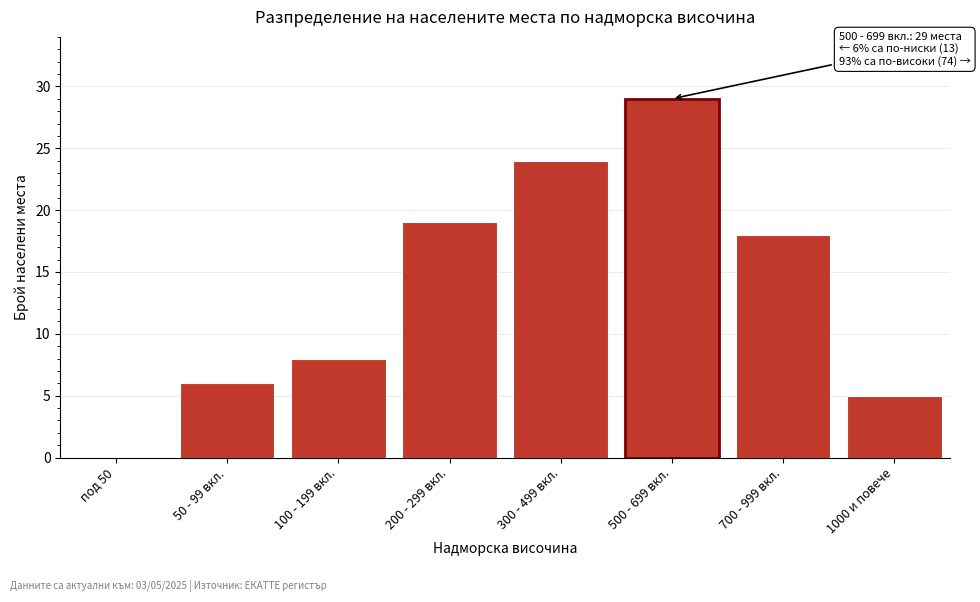

Reading left to right, extract all data points from this chart.

под 50=0	50 - 99 вкл.=6	100 - 199 вкл.=8	200 - 299 вкл.=19	300 - 499 вкл.=24	500 - 699 вкл.=29	700 - 999 вкл.=18	1000 и повече=5